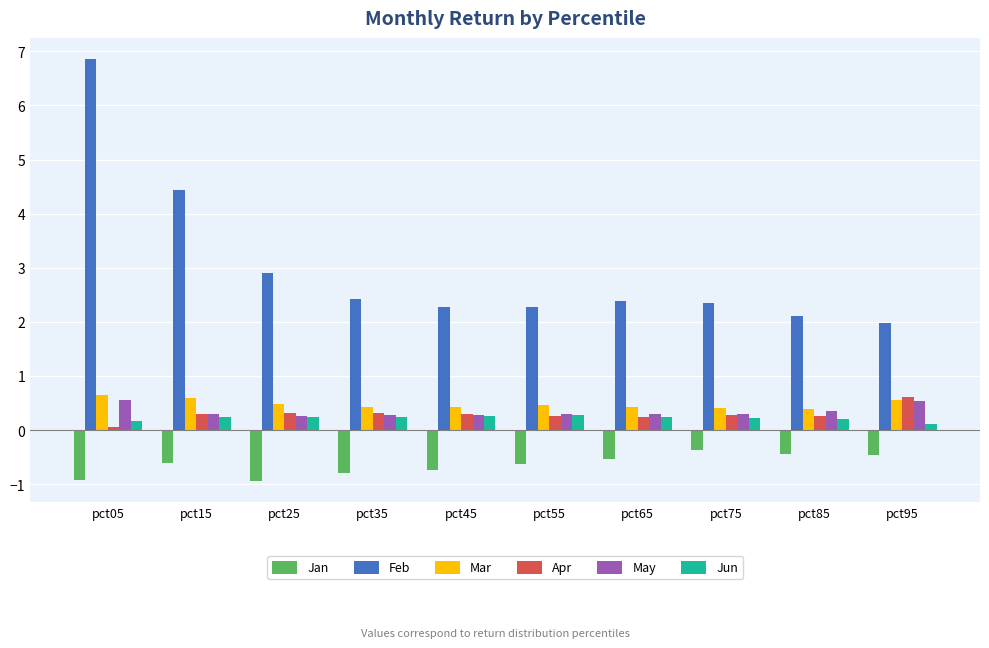

At which category is the sum across all series the highest?

pct05